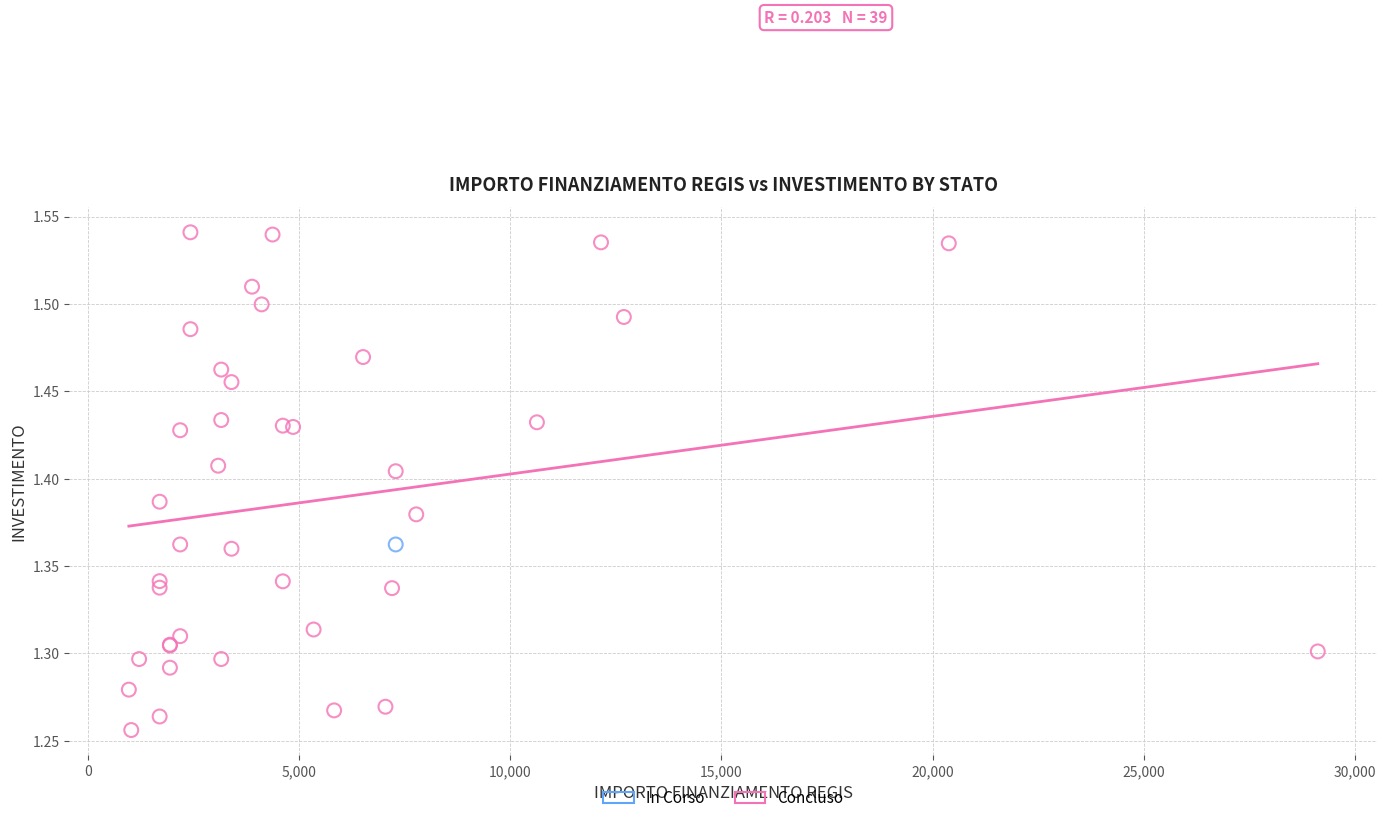

What are all the series names shown in the legend?

In Corso, Concluso